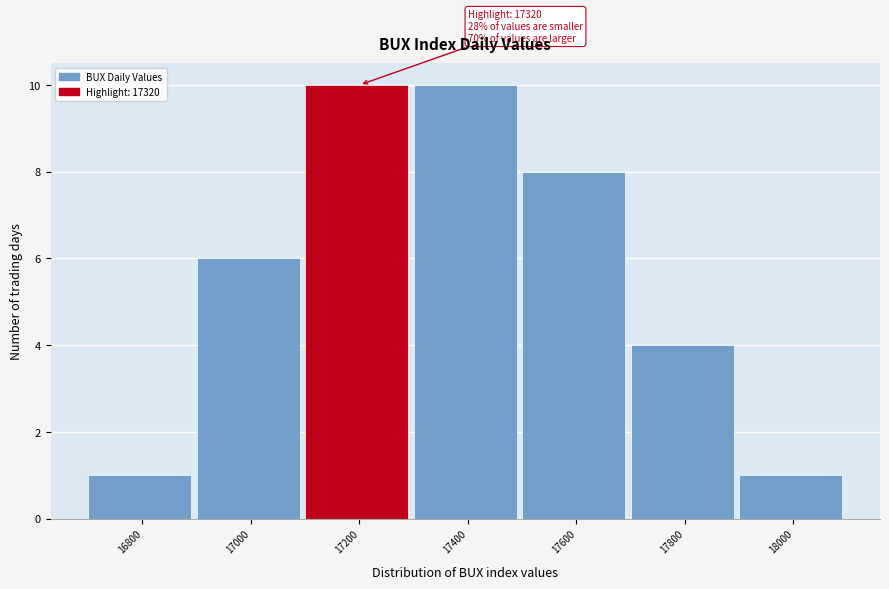

Reading right to left, what are all the values shown in this chart?

18000=1	17800=4	17600=8	17400=10	17200=10	17000=6	16800=1